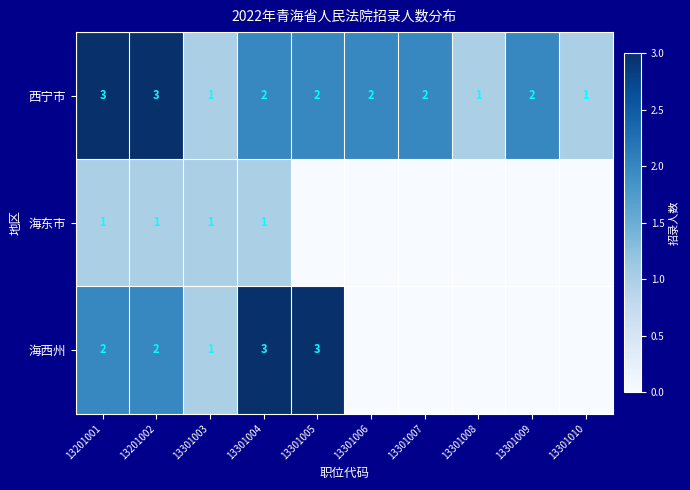

Where does the 西宁市 series first go above 2?

13201001